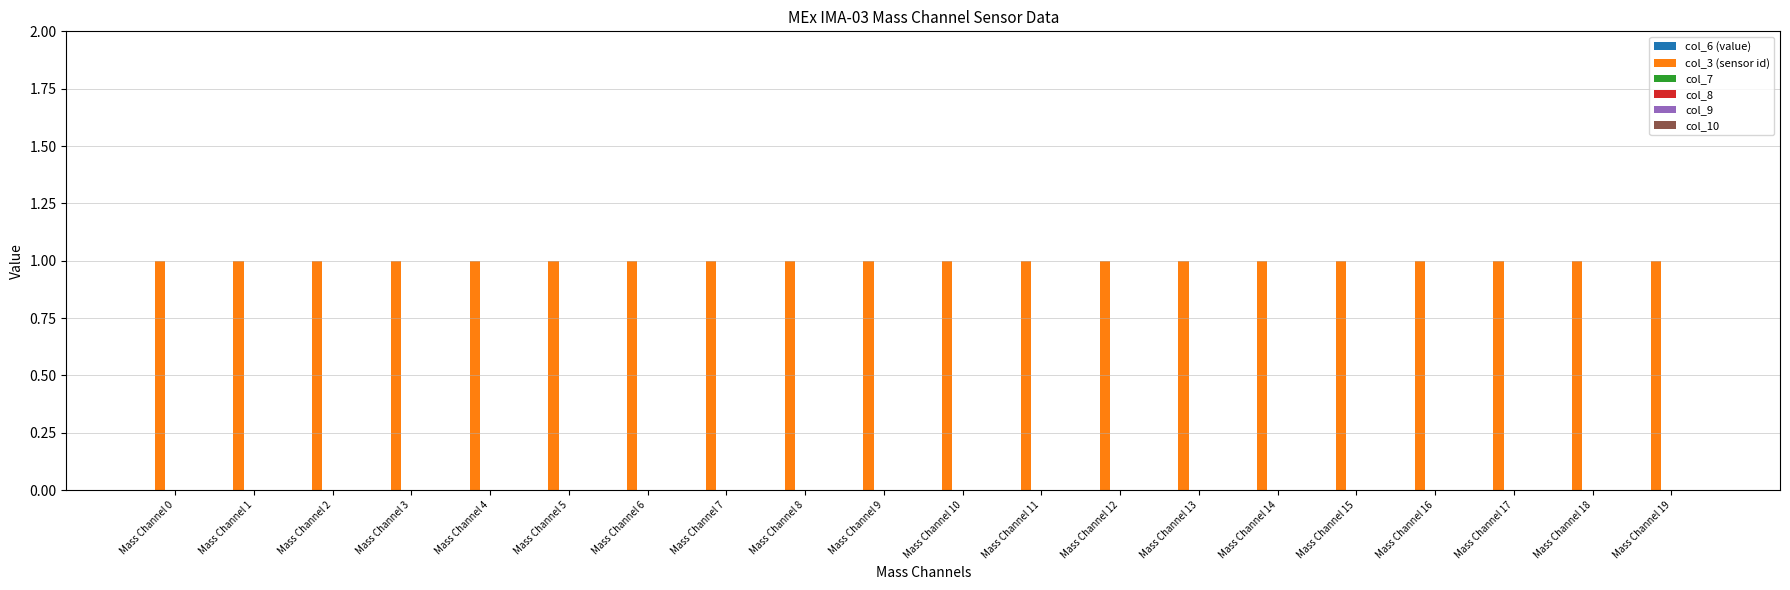

How many bars are there in total?

120